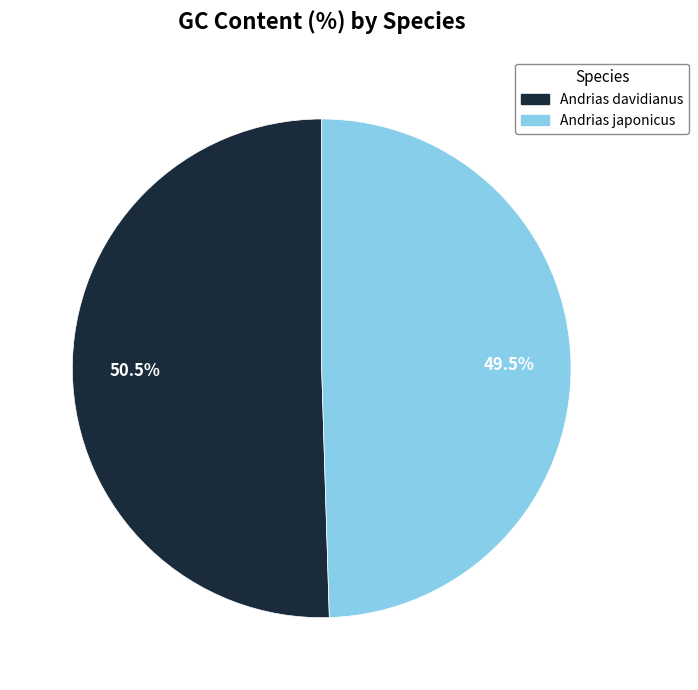

Does Andrias japonicus account for over 50% of the chart?

No